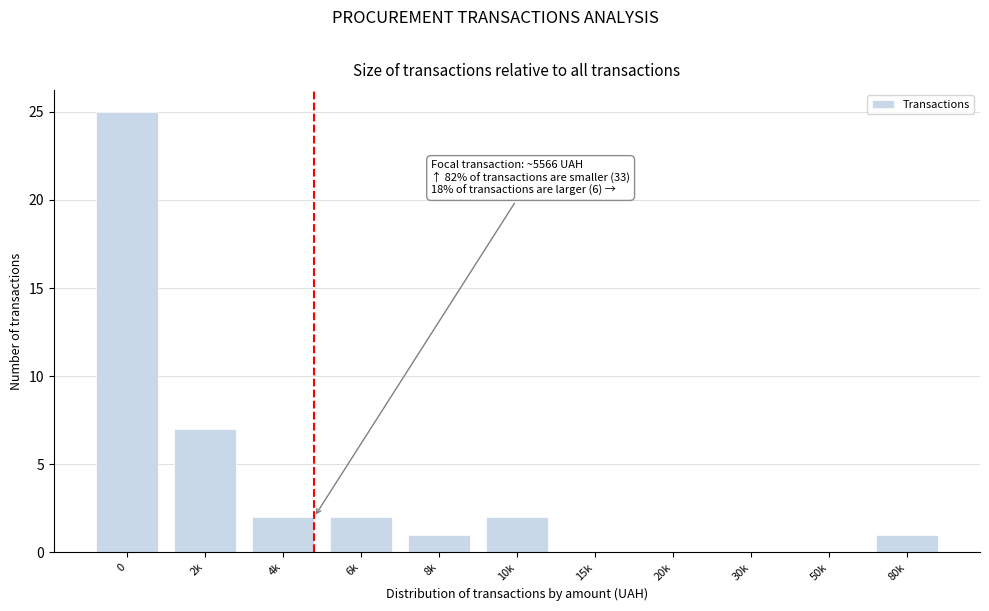

Reading right to left, transcribe all the data shown in this chart.

80k=1	50k=0	30k=0	20k=0	15k=0	10k=2	8k=1	6k=2	4k=2	2k=7	0=25